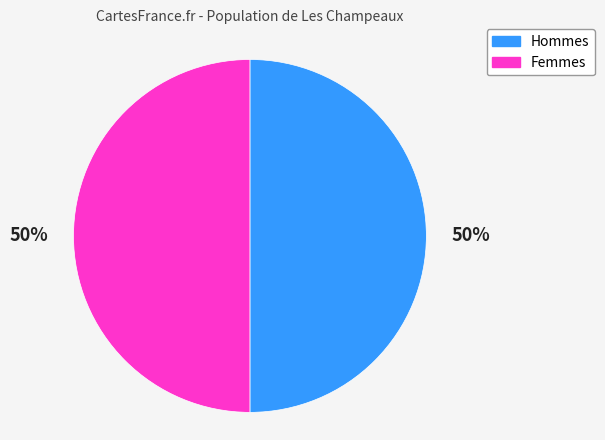

To the nearest percent, what is the difference between the largest and smallest slice percentages?

0%